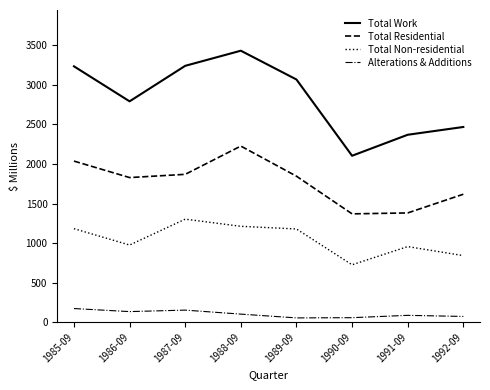

What is the greatest value displayed?

3432.9